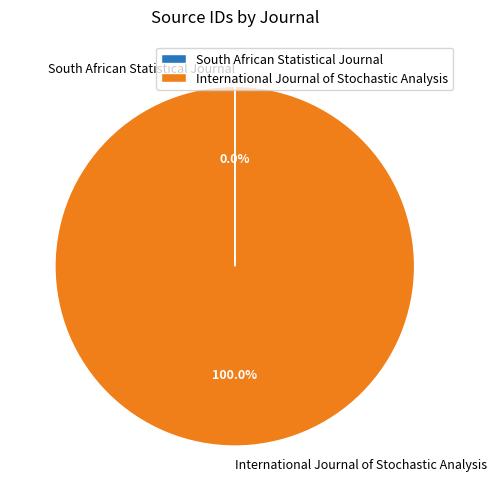

Which slice is the largest?

International Journal of Stochastic Analysis